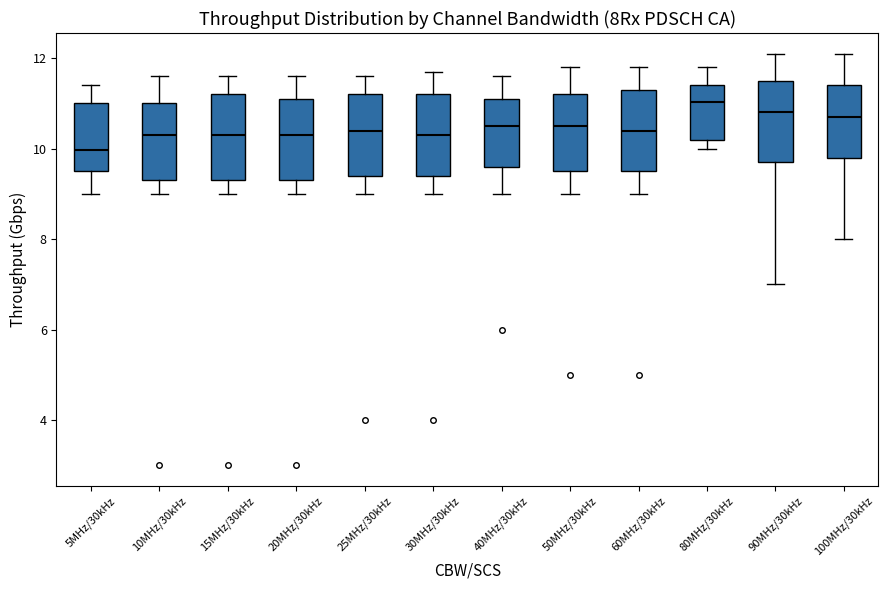

Reading left to right, transcribe this box plot: for each box, give where its median line is, the range the box spans, and where its two whiskers end, as read against the y-axis. The values are not printed on the chart, so give them approximately, as read against the axis.

5MHz/30kHz: median 10.0, box 9.6 to 11.0, whiskers 9.0 to 11.4
10MHz/30kHz: median 10.4, box 9.4 to 11.0, whiskers 9.0 to 11.6
15MHz/30kHz: median 10.4, box 9.4 to 11.2, whiskers 9.0 to 11.6
20MHz/30kHz: median 10.4, box 9.4 to 11.2, whiskers 9.0 to 11.6
25MHz/30kHz: median 10.4, box 9.4 to 11.2, whiskers 9.0 to 11.6
30MHz/30kHz: median 10.4, box 9.4 to 11.2, whiskers 9.0 to 11.8
40MHz/30kHz: median 10.6, box 9.6 to 11.2, whiskers 9.0 to 11.6
50MHz/30kHz: median 10.6, box 9.6 to 11.2, whiskers 9.0 to 11.8
60MHz/30kHz: median 10.4, box 9.6 to 11.4, whiskers 9.0 to 11.8
80MHz/30kHz: median 11.0, box 10.2 to 11.4, whiskers 10.0 to 11.8
90MHz/30kHz: median 10.8, box 9.8 to 11.6, whiskers 7.0 to 12.2
100MHz/30kHz: median 10.8, box 9.8 to 11.4, whiskers 8.0 to 12.2